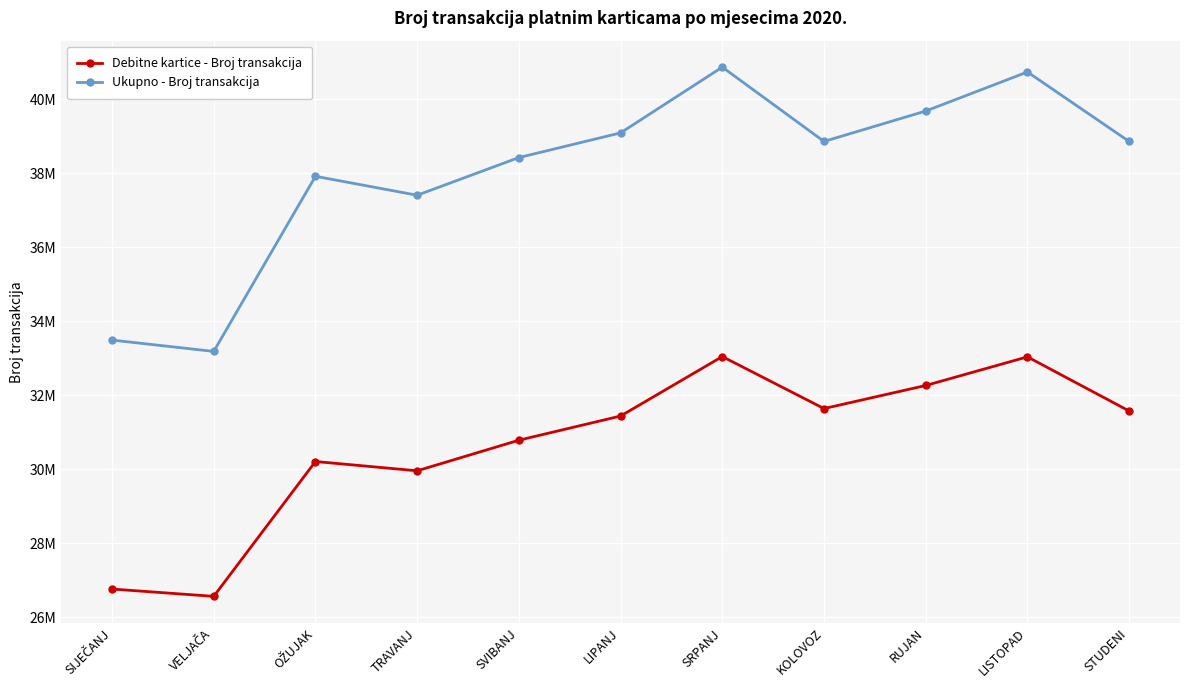

What position from the left is LIPANJ?

6